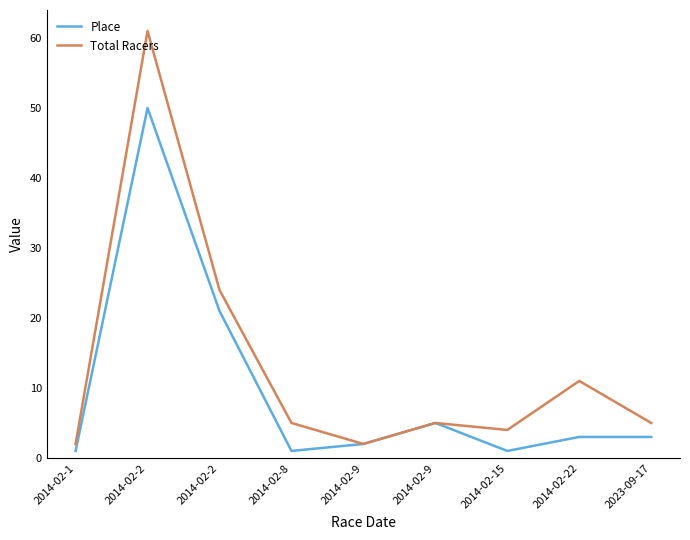

How many lines are shown in the chart?

2